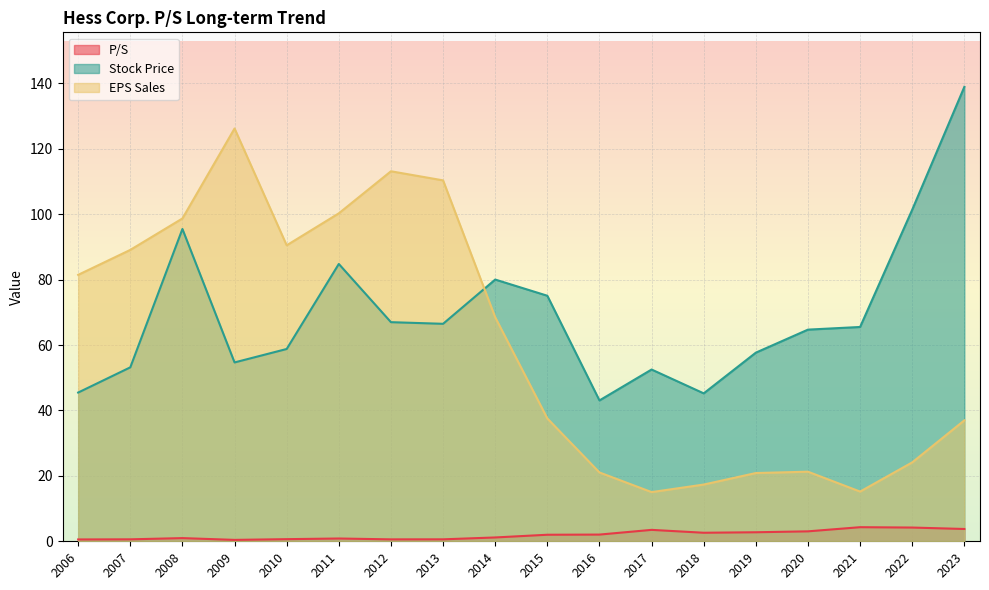

Which series ends up on top after the final intersection of Stock Price and EPS Sales?

Stock Price